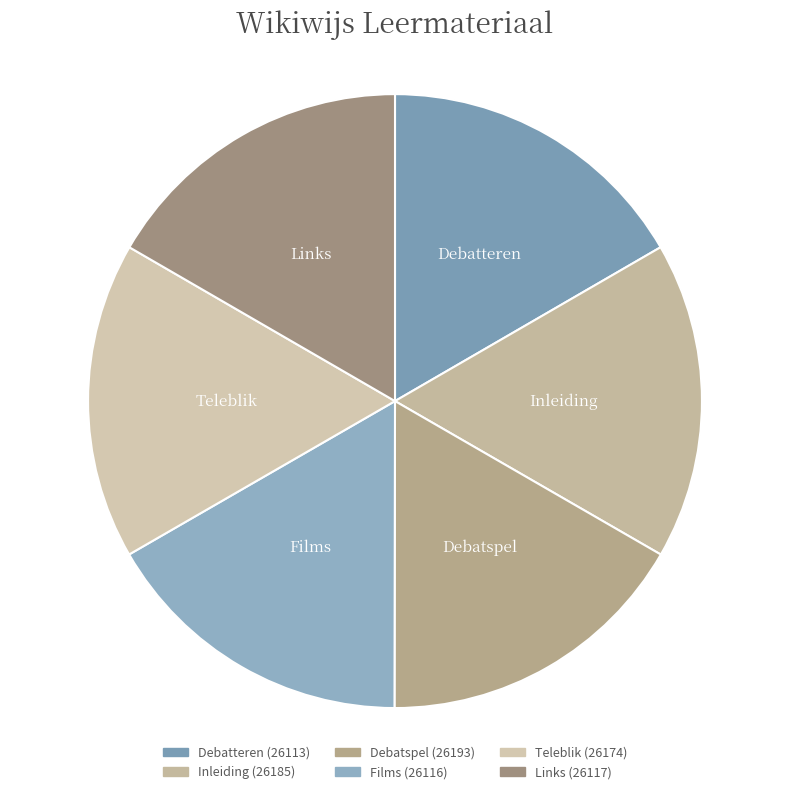

Count the number of slices in the pie.

6